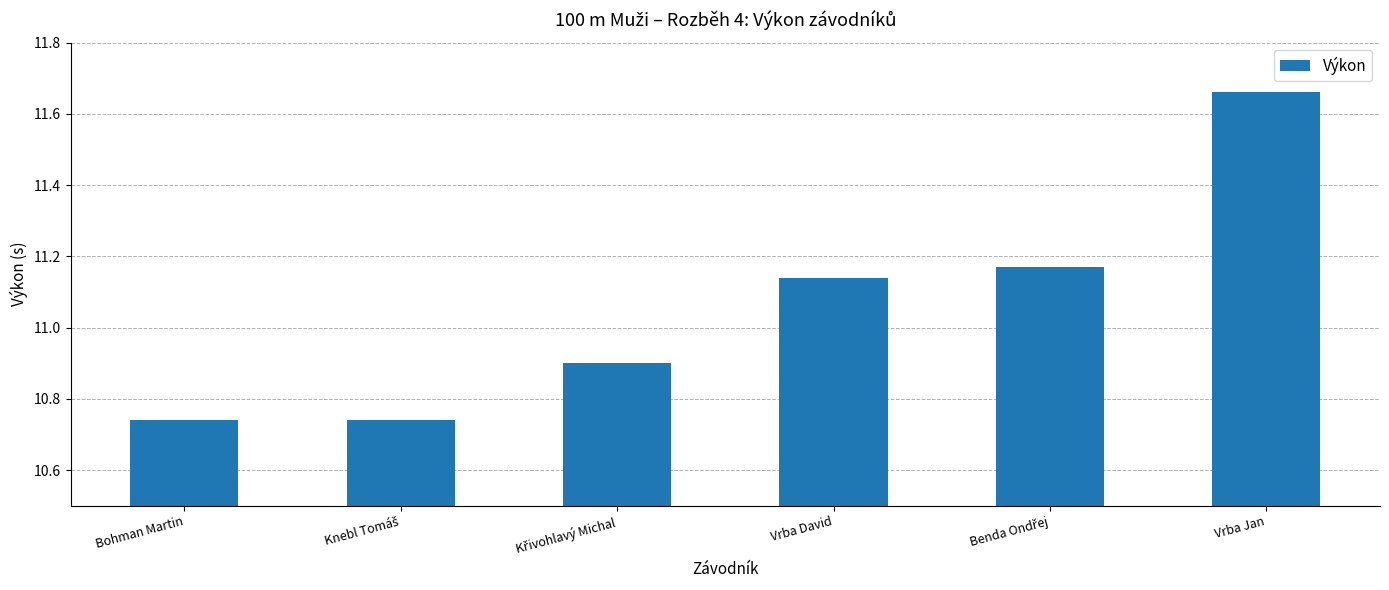

What is the ratio of the value at Bohman Martin to the value at Vrba Jan?

0.9